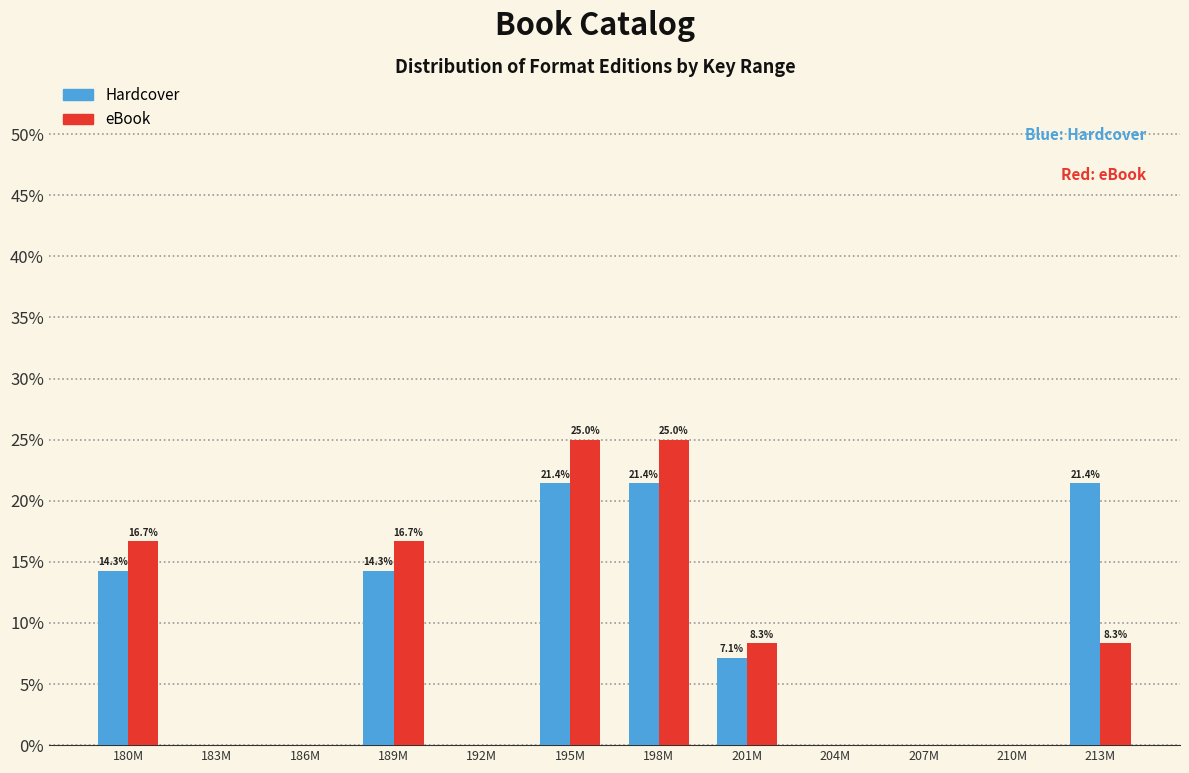

Reading left to right, transcribe all the data shown in this chart.

Hardcover: 180M=14.3	183M=0.0	186M=0.0	189M=14.3	192M=0.0	195M=21.4	198M=21.4	201M=7.1	204M=0.0	207M=0.0	210M=0.0	213M=21.4
eBook: 180M=16.7	183M=0.0	186M=0.0	189M=16.7	192M=0.0	195M=25.0	198M=25.0	201M=8.3	204M=0.0	207M=0.0	210M=0.0	213M=8.3